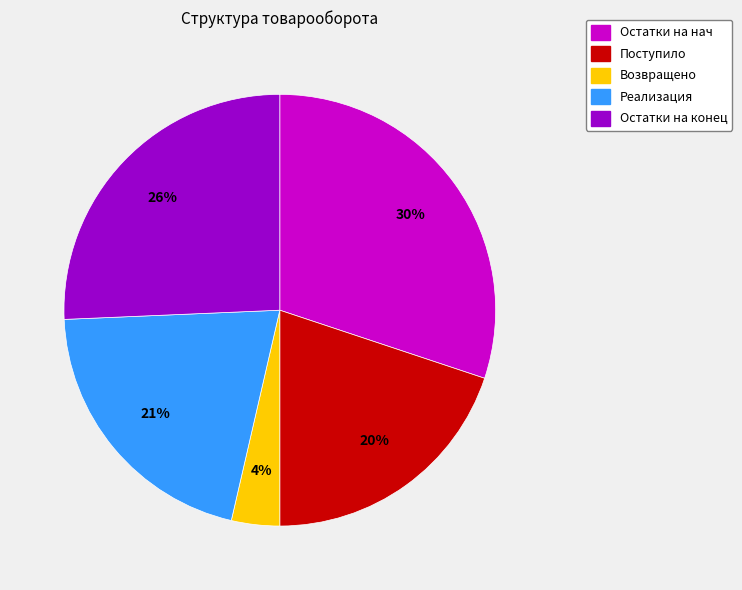

The Остатки на конец slice represents 36% of the pie. True or false?

False